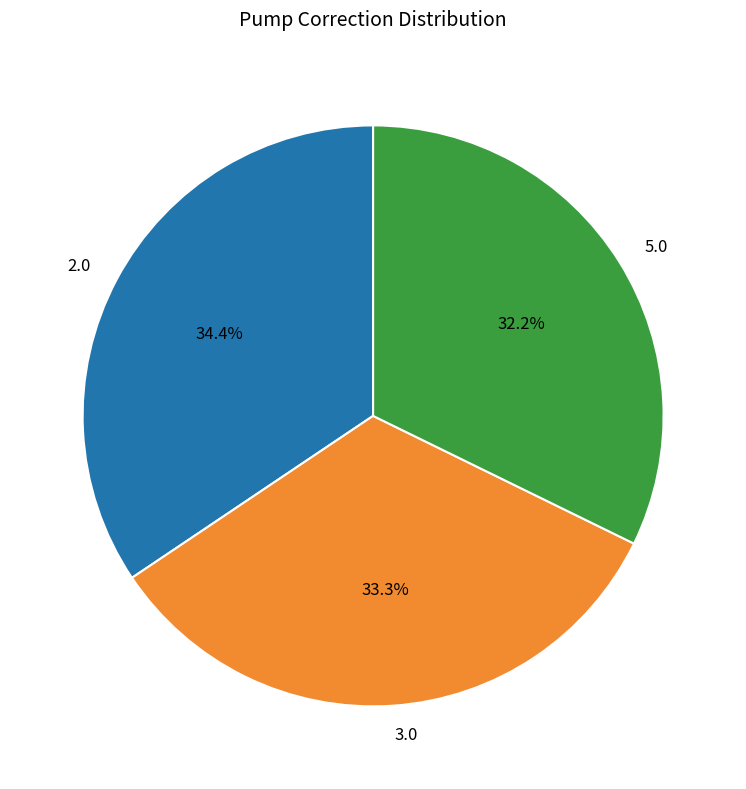

True or false: 3.0 accounts for 33% of the total.

True